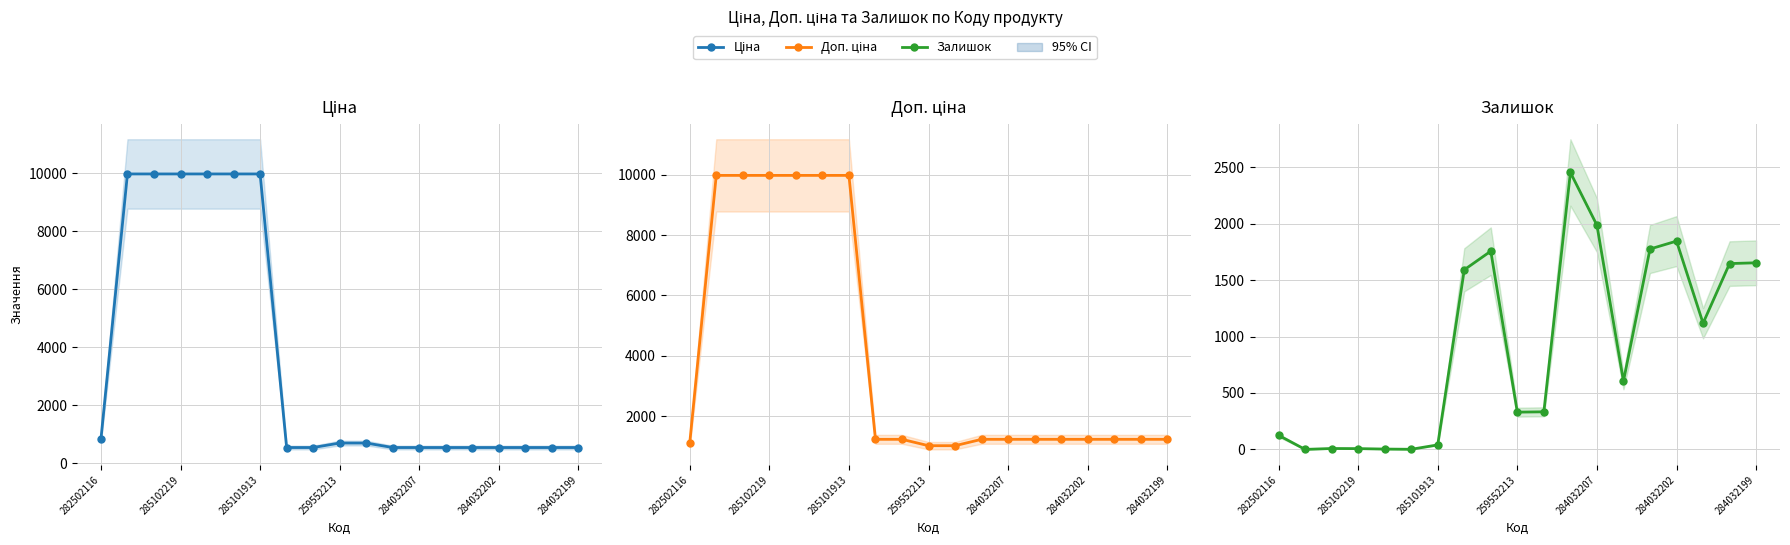

At 285102219, list the series in order from smallest to largest.

Залишок, Ціна, Доп. ціна